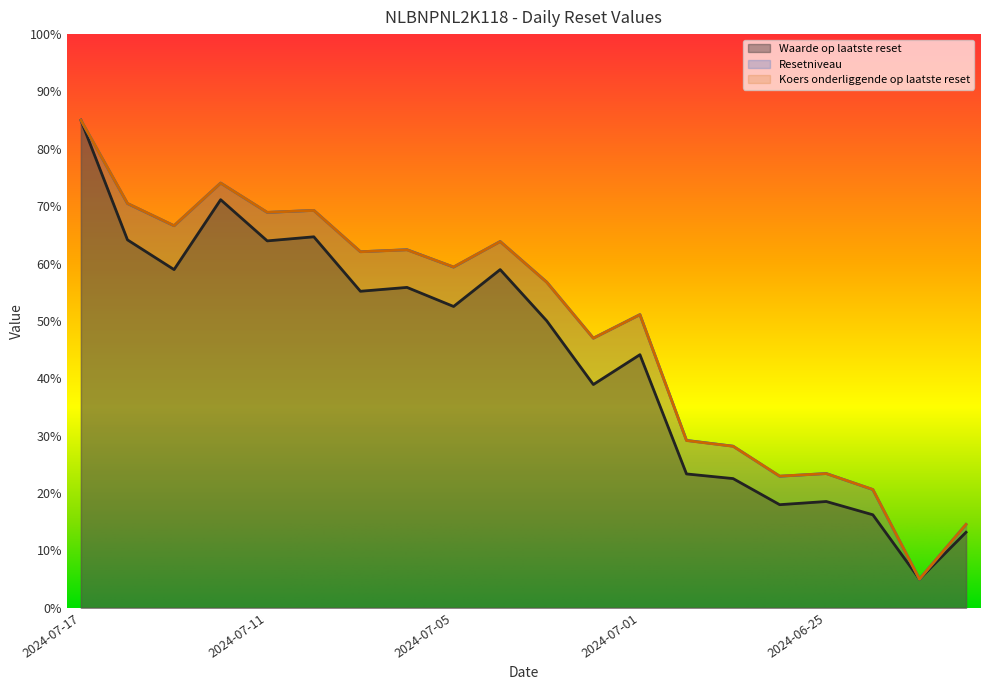

List the series in order of their peak value, lowest first.

Waarde op laatste reset, Resetniveau, Koers onderliggende op laatste reset